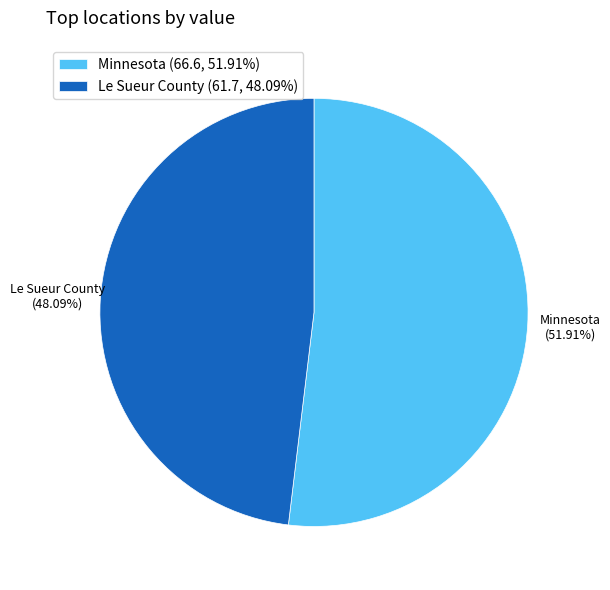

Count the number of slices in the pie.

2